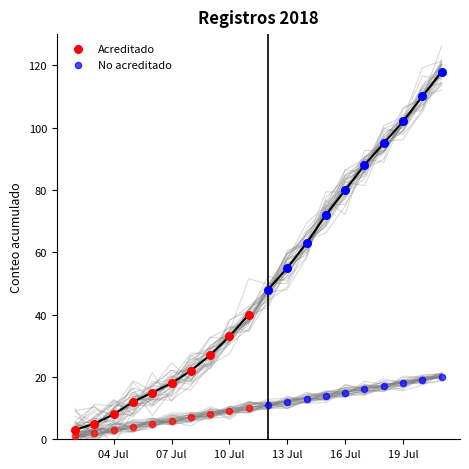

Which series has the largest total across all categories?

Acreditado